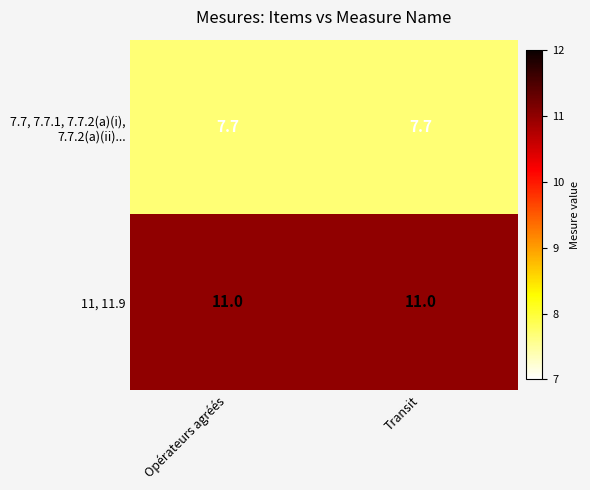

At how many categories does at least one series exceed 8?

2